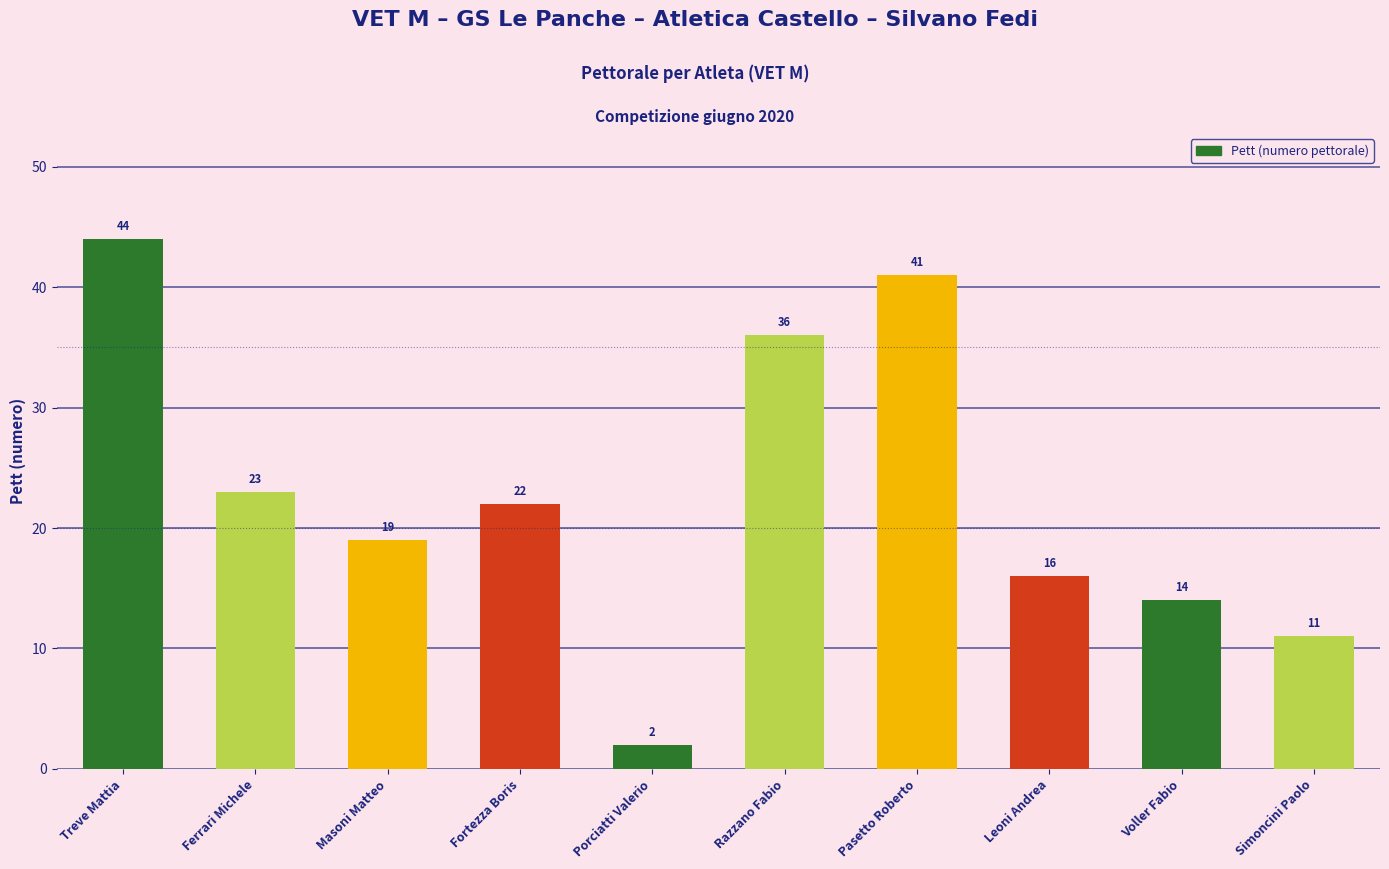

True or false: the data shows 27 at Leoni Andrea.

False